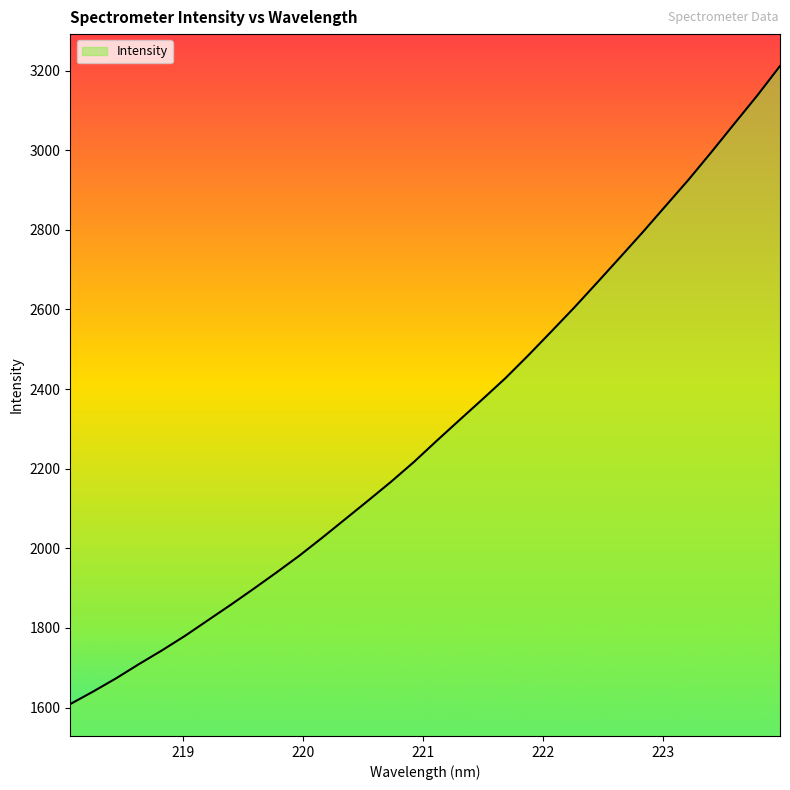

What is the greatest value displayed?

3211.4